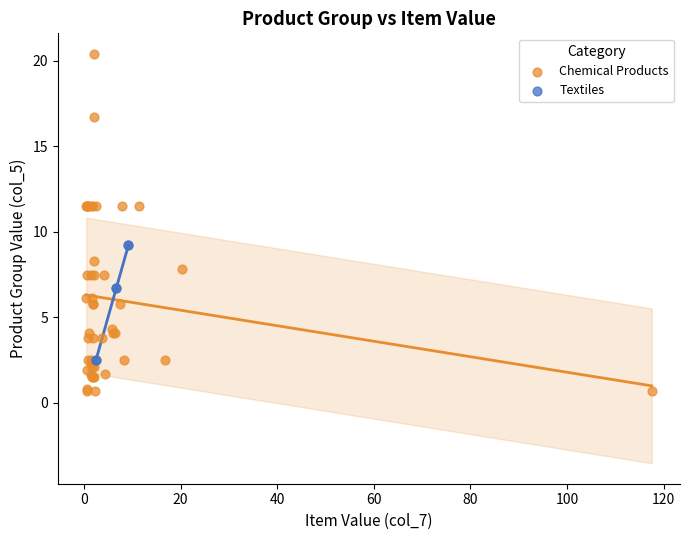

Which series reaches the minimum Y coordinate?

Chemical Products